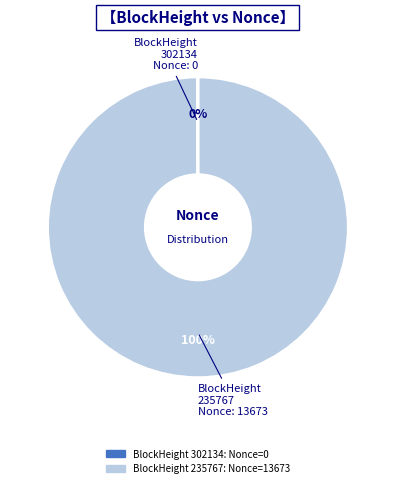

To the nearest percent, what is the difference between the largest and smallest slice percentages?

100%